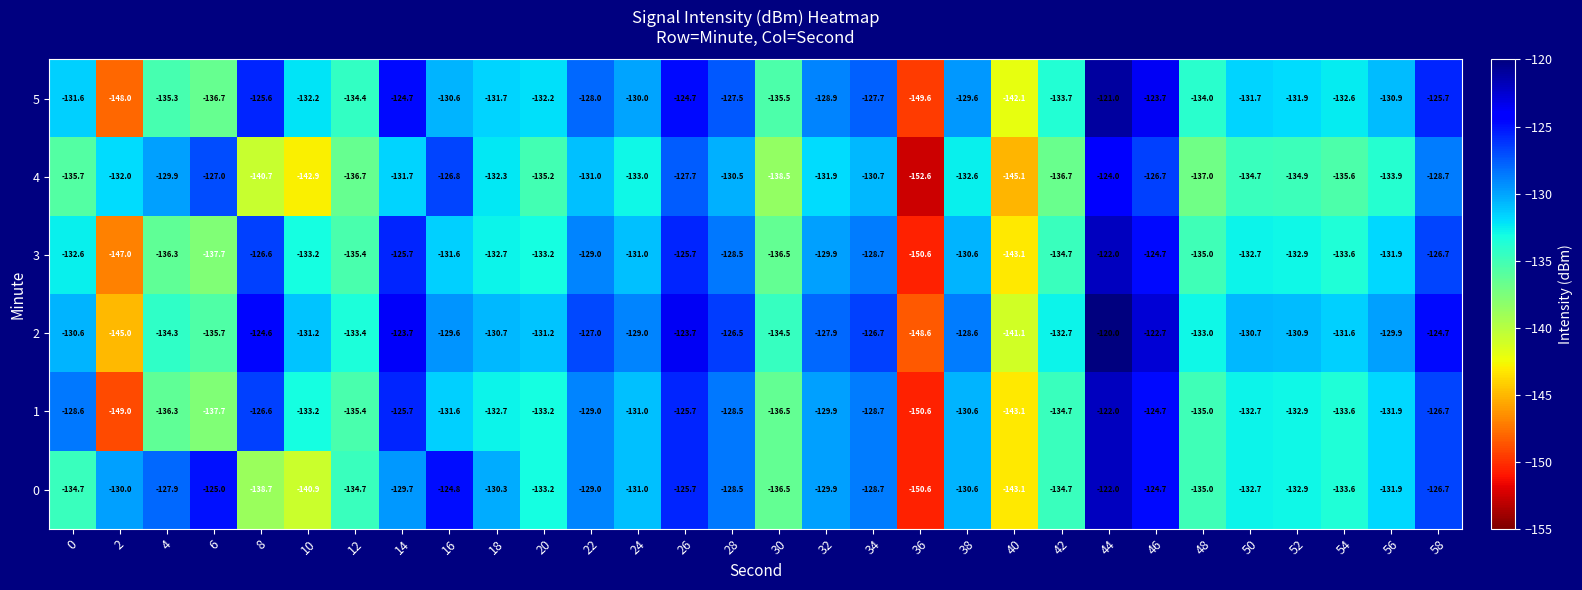

True or false: 4 has a value of -127.7 at 26.

True